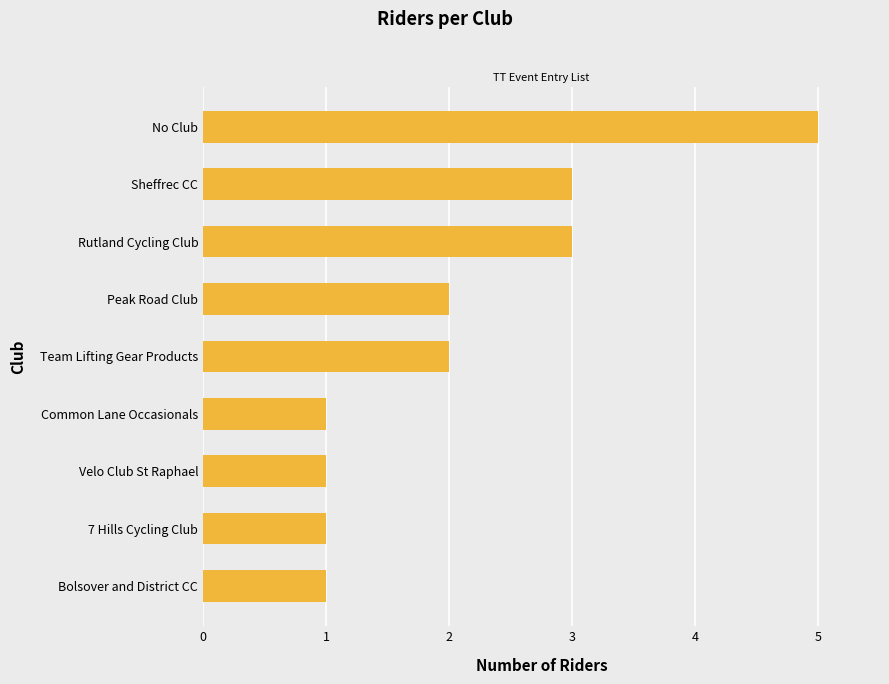

True or false: the data shows 1 at Velo Club St Raphael.

True